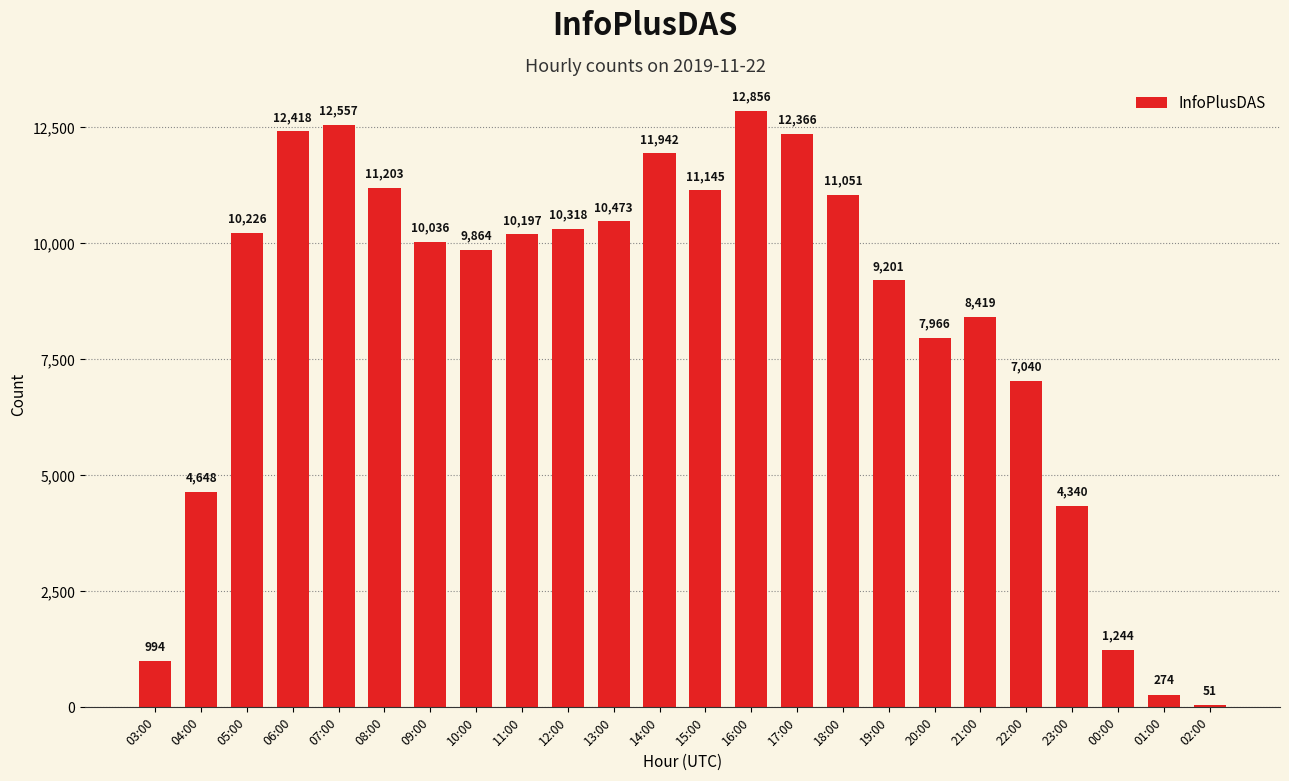

Are the bars grouped side by side (vs. stacked)?

No